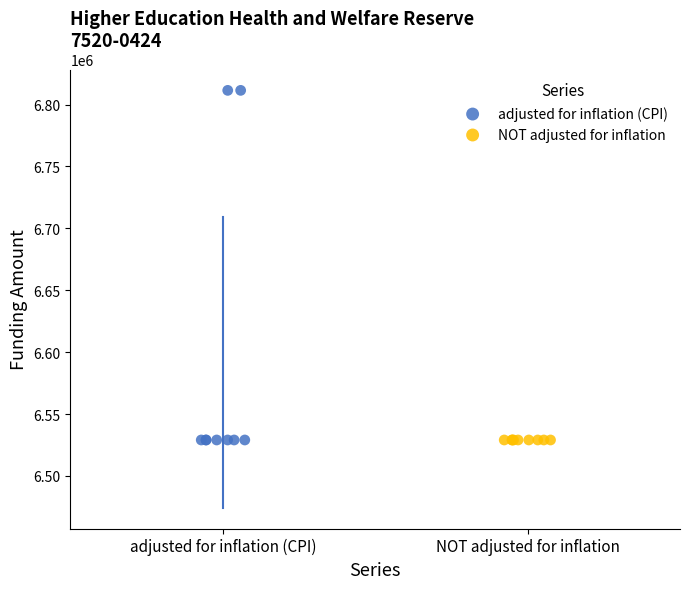

What are all the series names shown in the legend?

adjusted for inflation (CPI), NOT adjusted for inflation